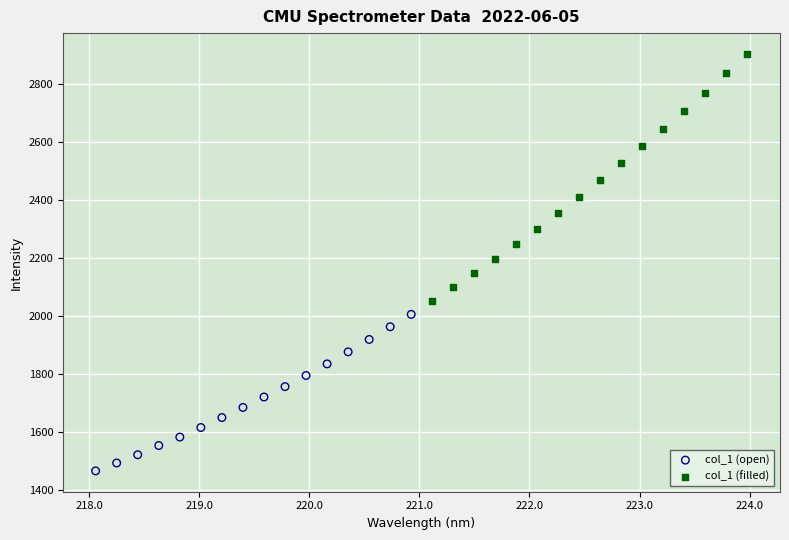

Which series contains the highest Y value?

col_1 (filled)